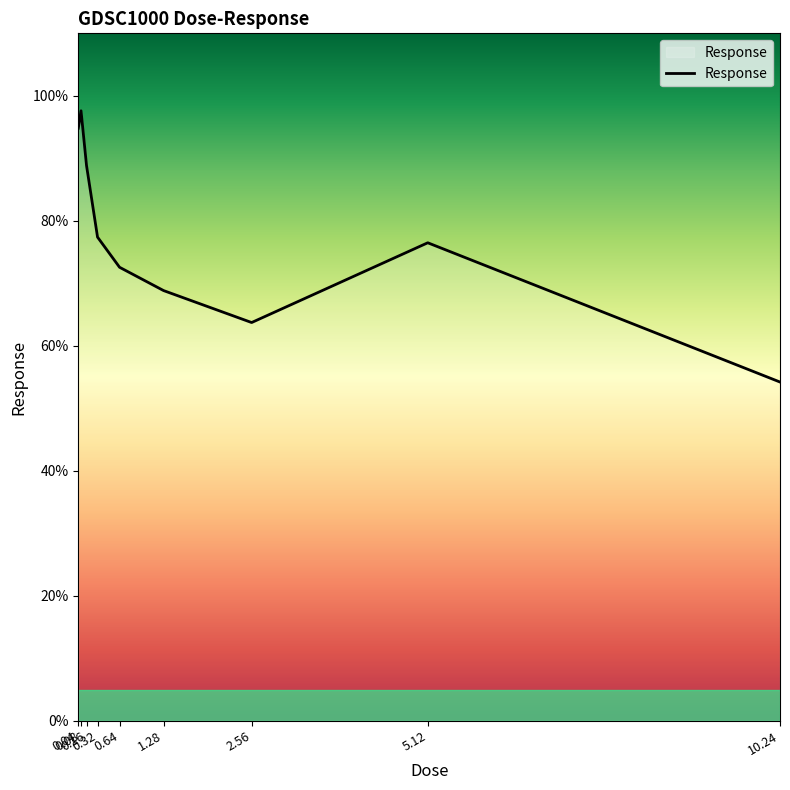

What position from the left is 1.28?

6